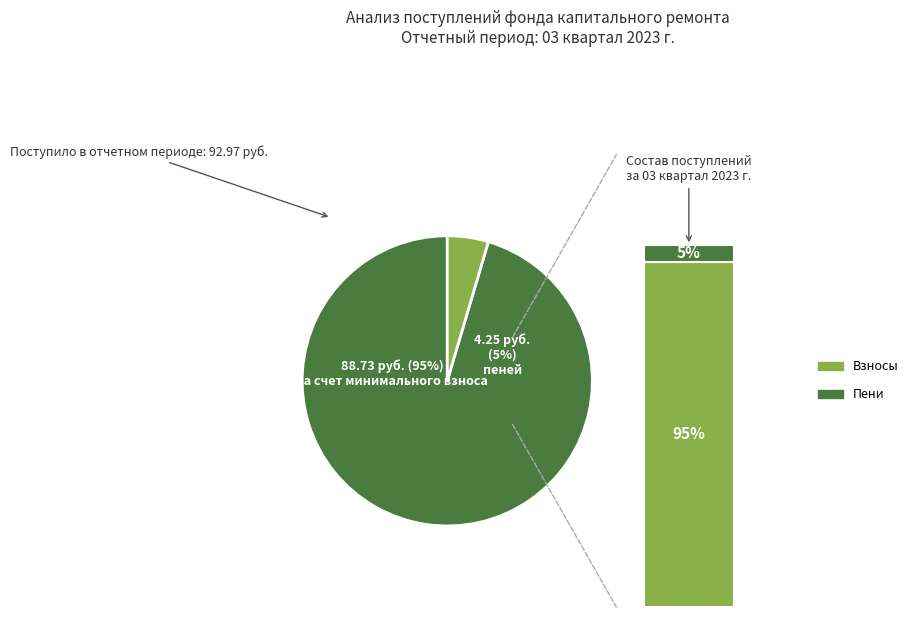

What percentage is NOT represented by пеней?

95.4%